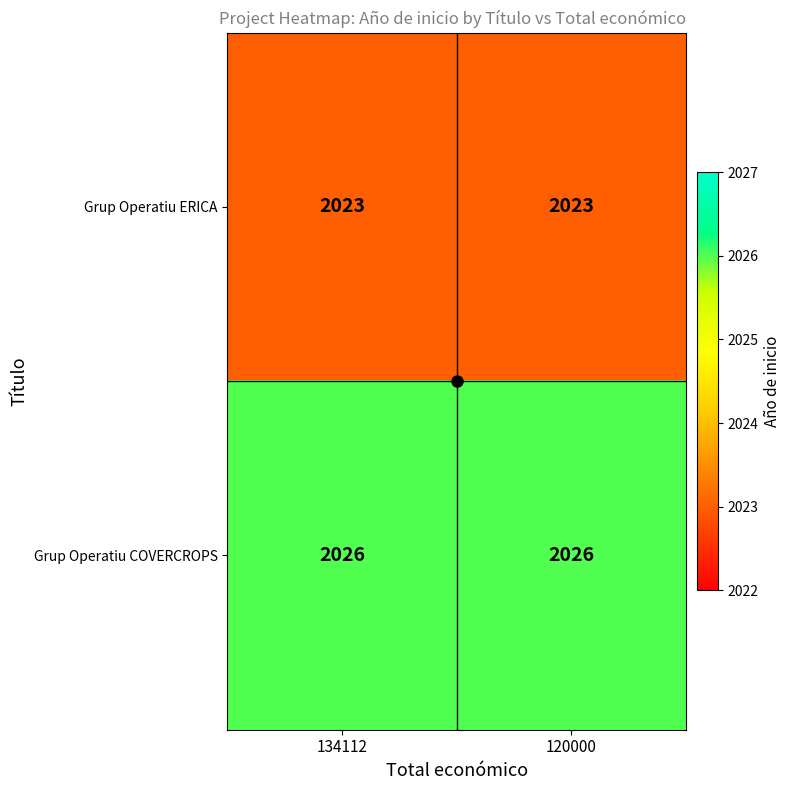

Read the Grup Operatiu ERICA value at 120000.

2023